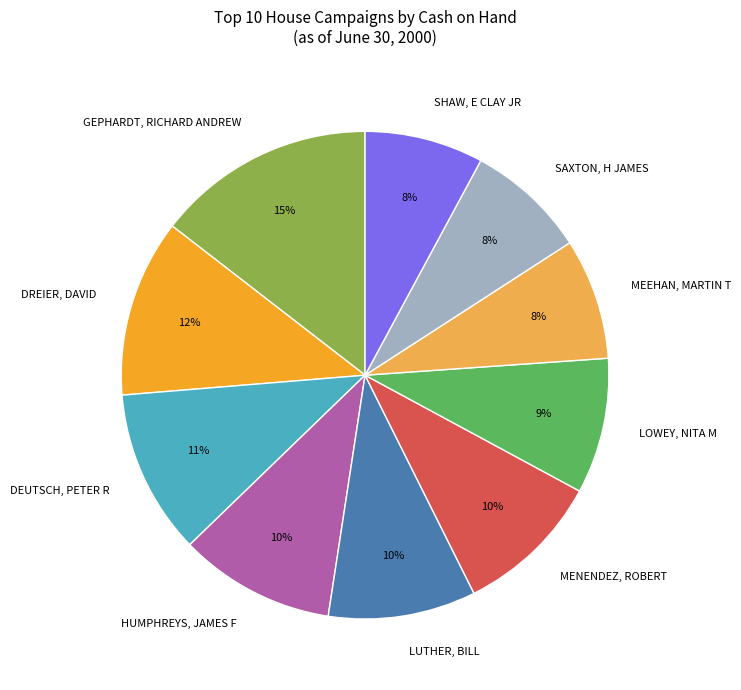

Which slice is the largest?

GEPHARDT, RICHARD ANDREW